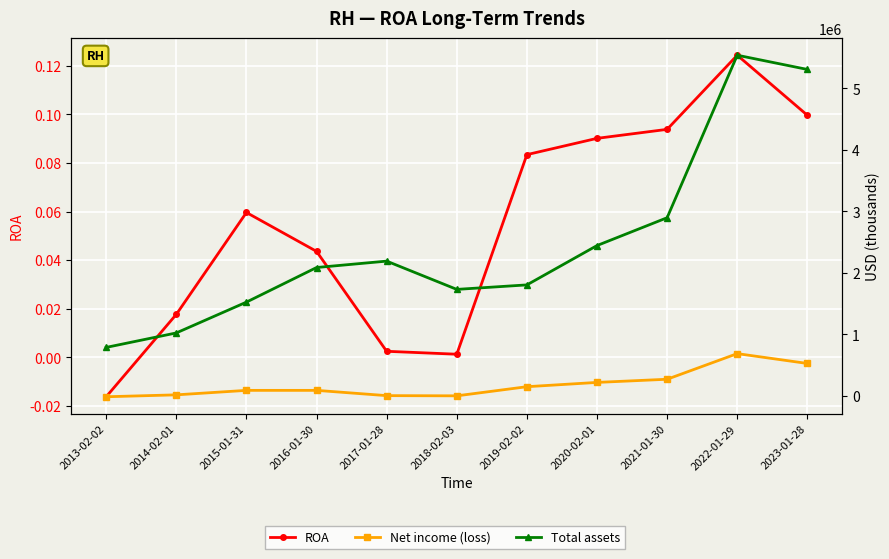

At which category is the sum across all series the highest?

2022-01-29